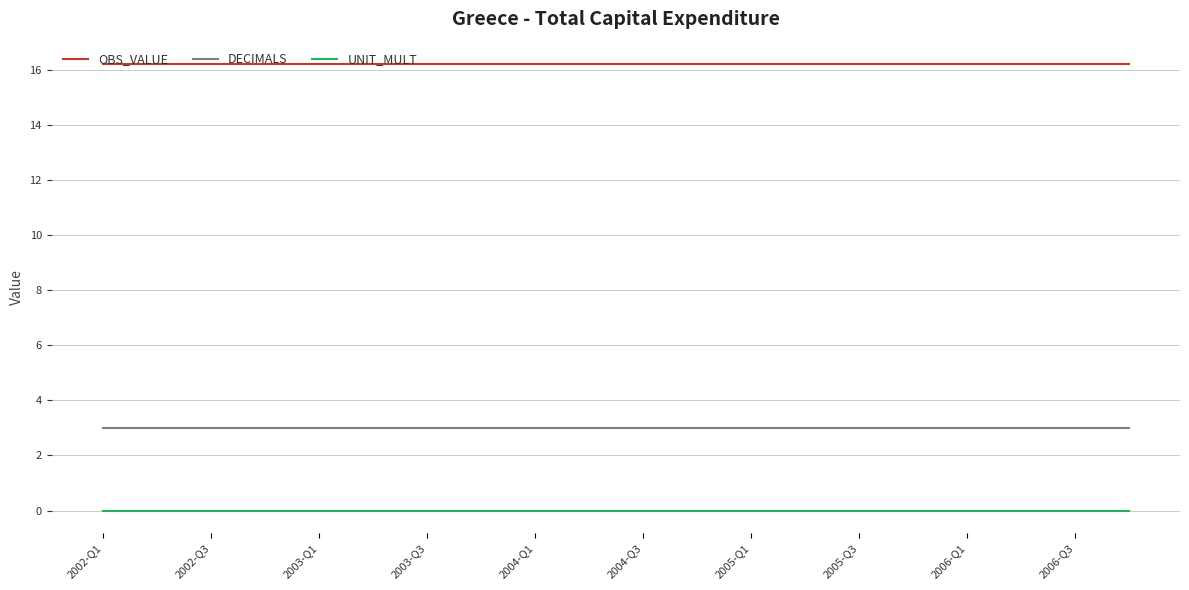

True or false: UNIT_MULT and OBS_VALUE cross at least once.

False